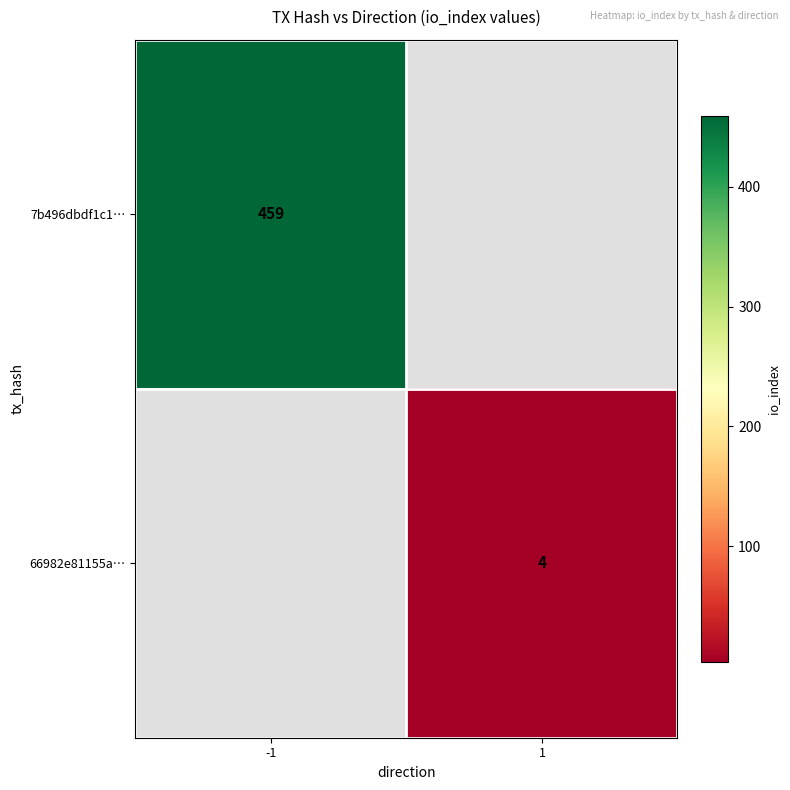

Is it true that 66982e81155a… equals 5 at 1?

False